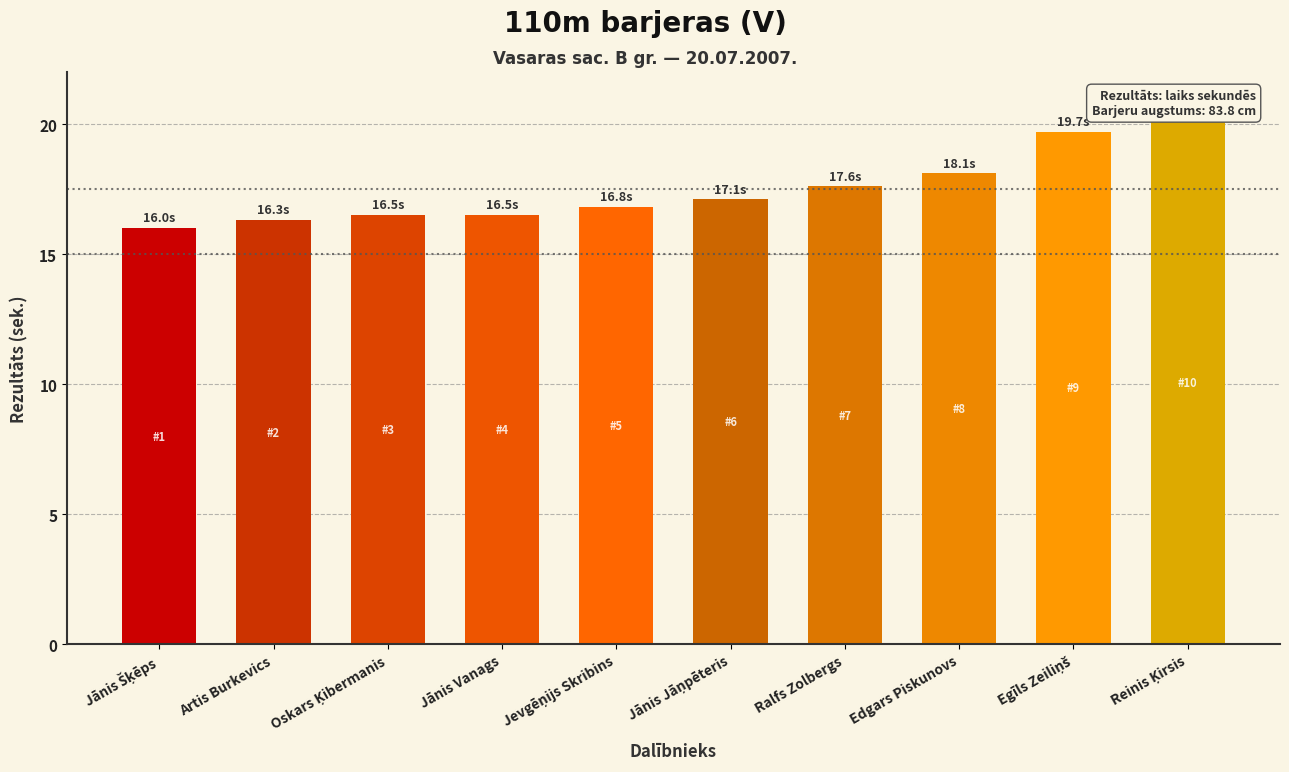

Rank the categories by value from lowest to highest.

Jānis Šķēps, Artis Burkevics, Oskars Ķibermanis, Jānis Vanags, Jevgēņijs Skribins, Jānis Jāņpēteris, Ralfs Zolbergs, Edgars Piskunovs, Egīls Zeiliņš, Reinis Ķirsis